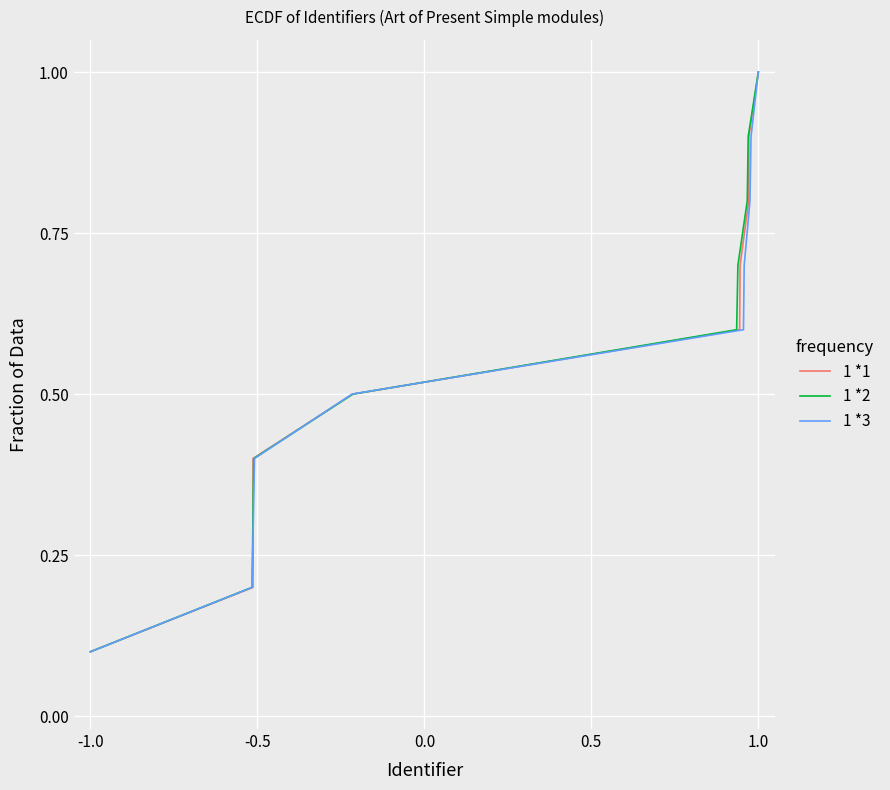

How many lines are shown in the chart?

3